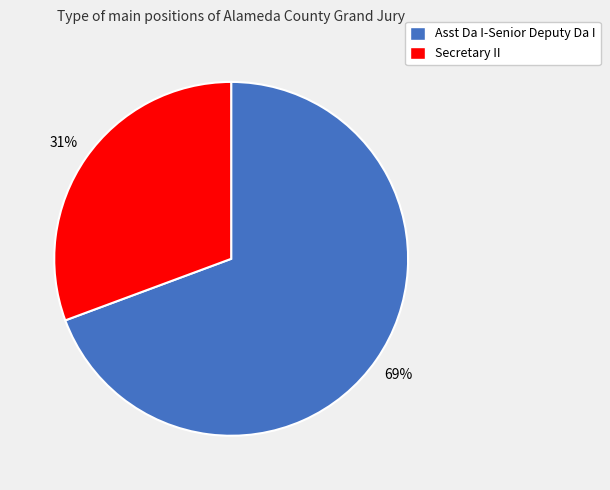

To the nearest percent, what is the combined percentage of Asst Da I-Senior Deputy Da I and Secretary II?

100%